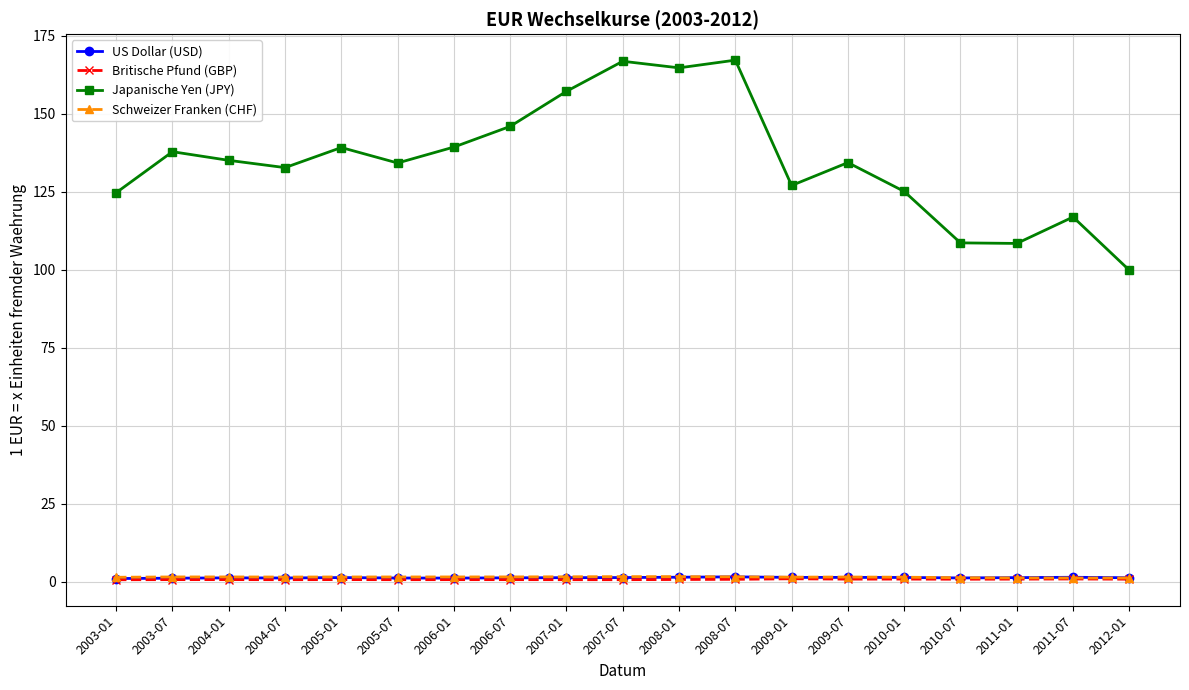

What is the difference between the US Dollar (USD) values at 2010-07 and 2003-07?

0.1